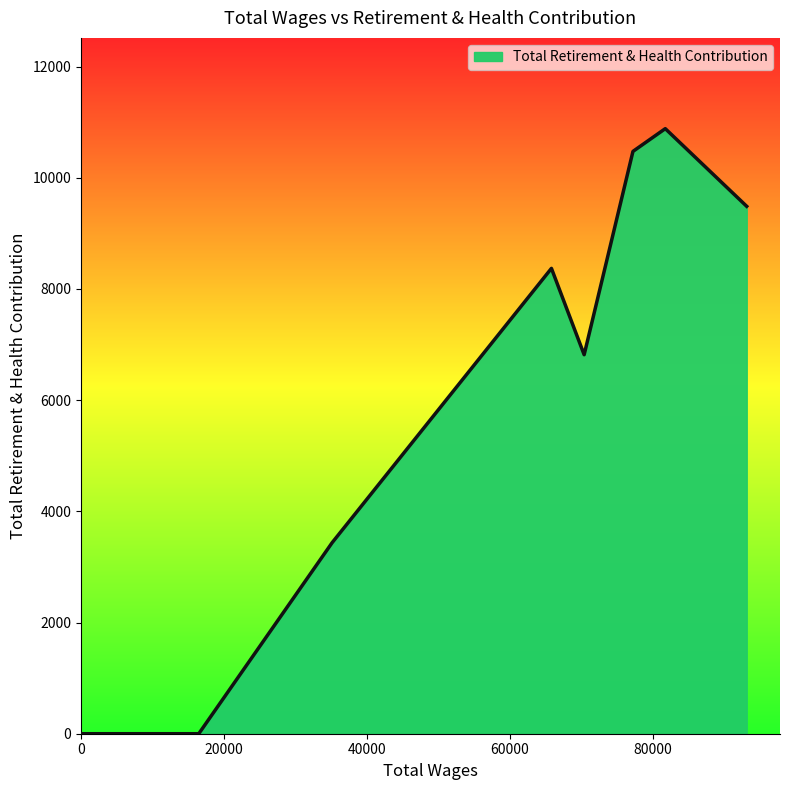

List the labels in order of value, largest first.

81733.0, 77212.0, 93126.0, 65808.0, 70384.0, 35133.0, 16470.0, 14517.0, 135.0, 104.0, 104.0, 104.0, 90.0, 90.0, 86.0, 72.0, 72.0, 68.0, 68.0, 63.0, 50.0, 45.0, 27.0, 27.0, 23.0, 18.0